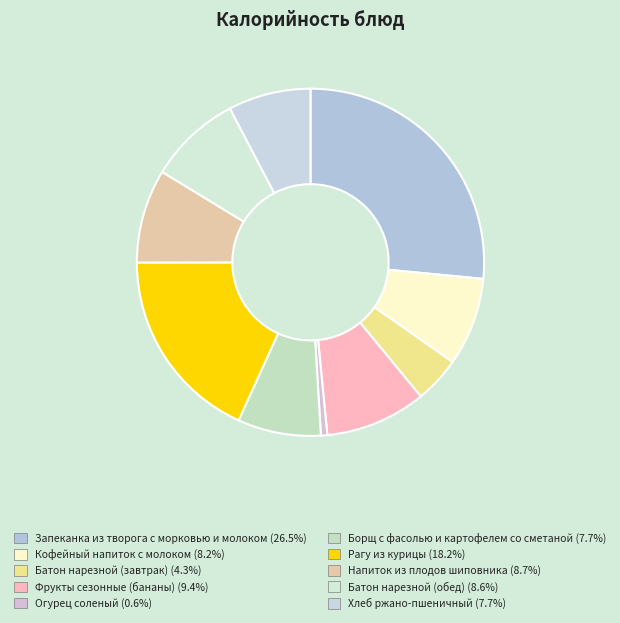

Is there a majority slice in this chart?

No